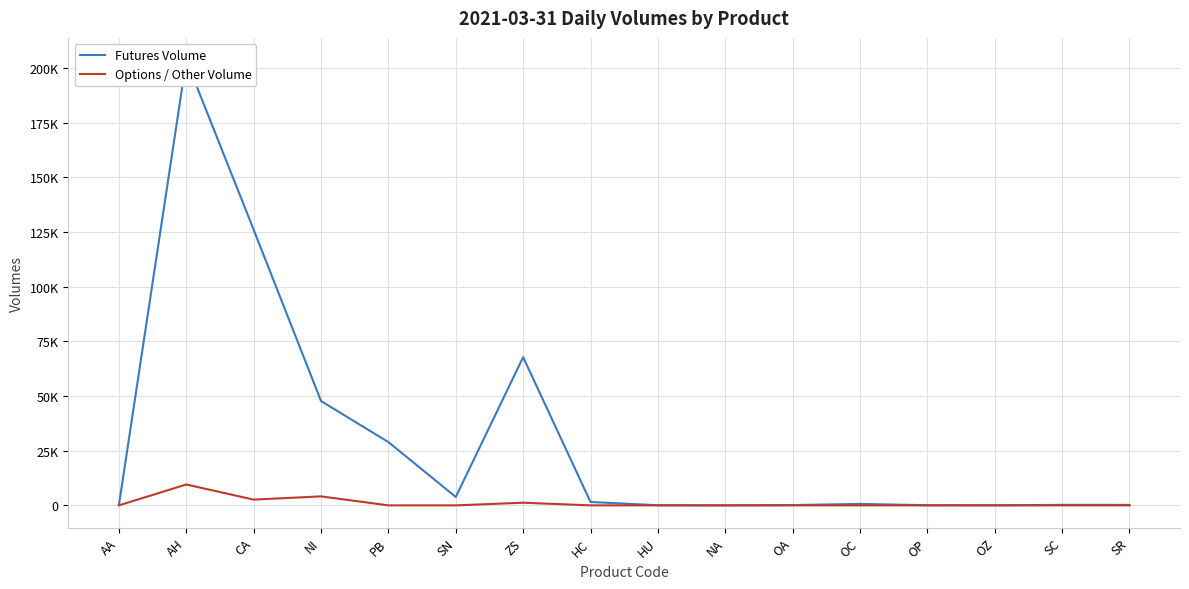

What is the maximum value for Futures Volume?

203630